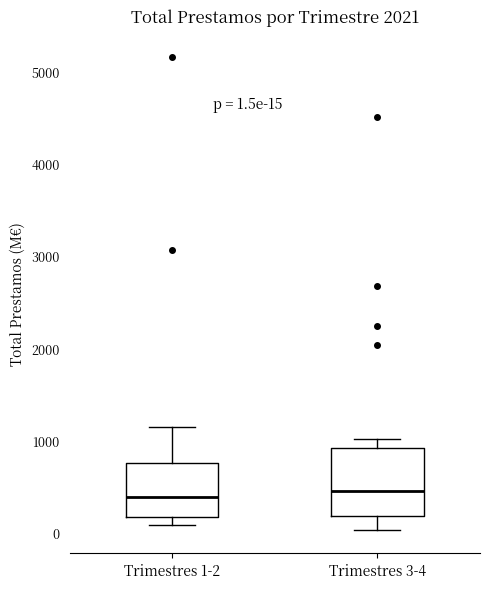

Comparing the boxes themselves (not the whiskers), which one is the tallest?

Trimestres 3-4